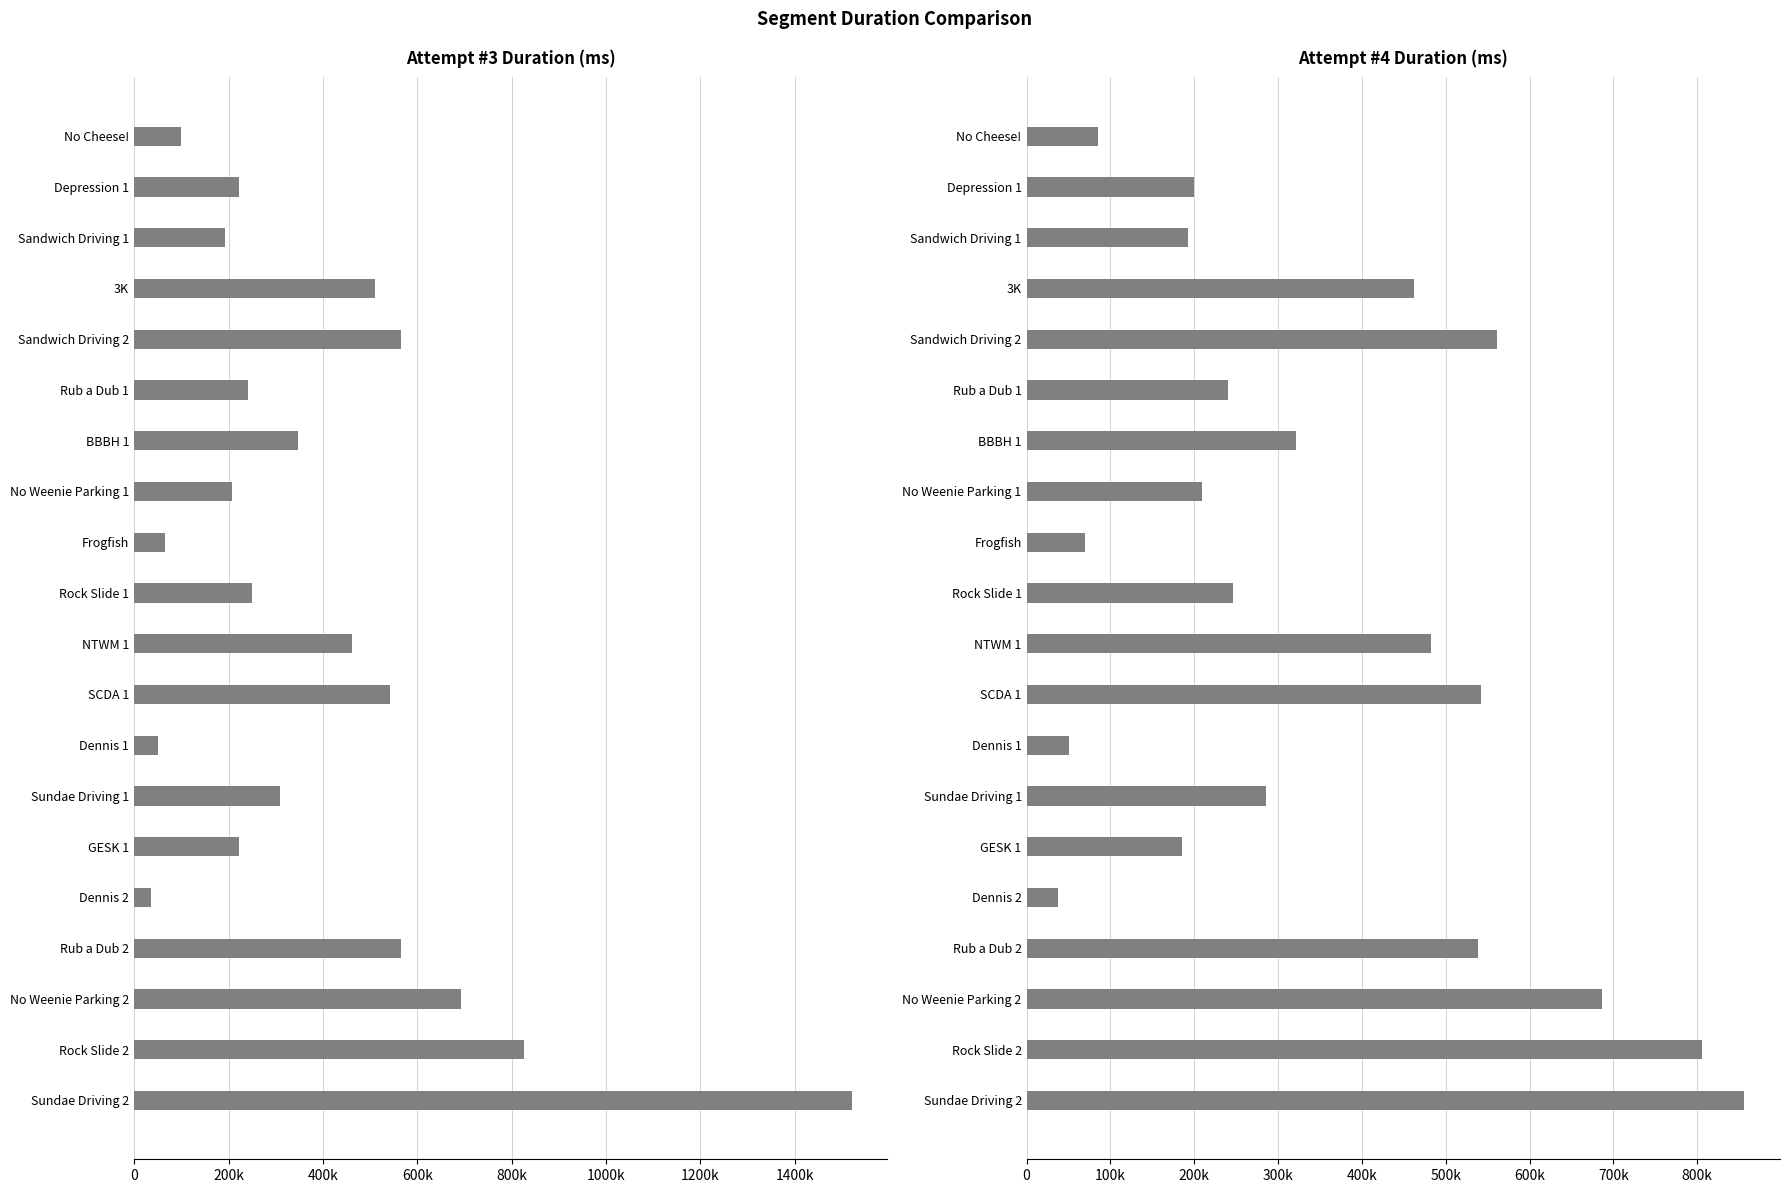

How many values in the Attempt #3 Duration series are below 309514?

10